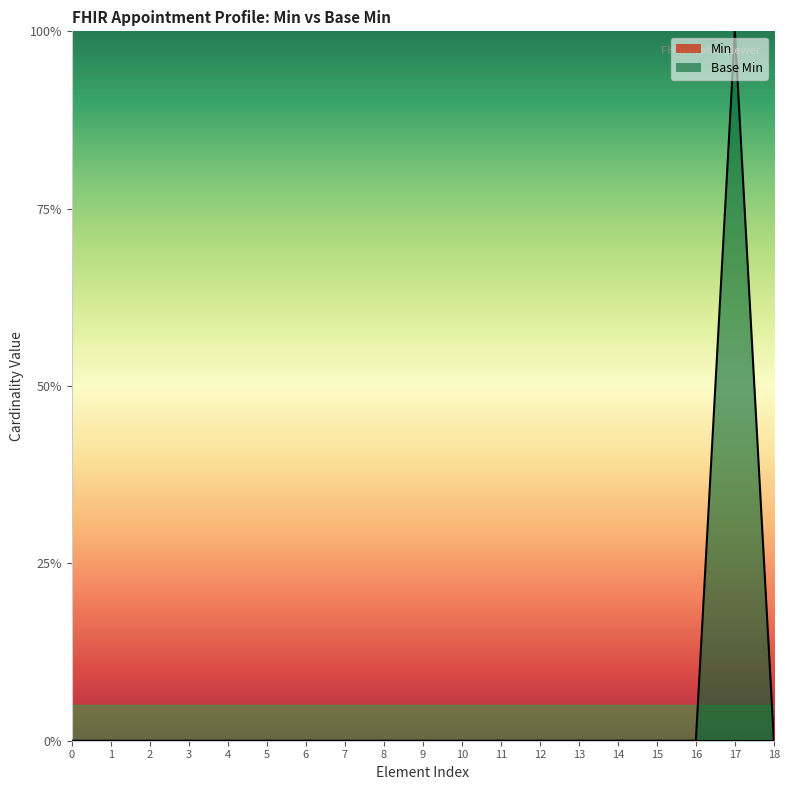

Count the number of categories in the chart.

19